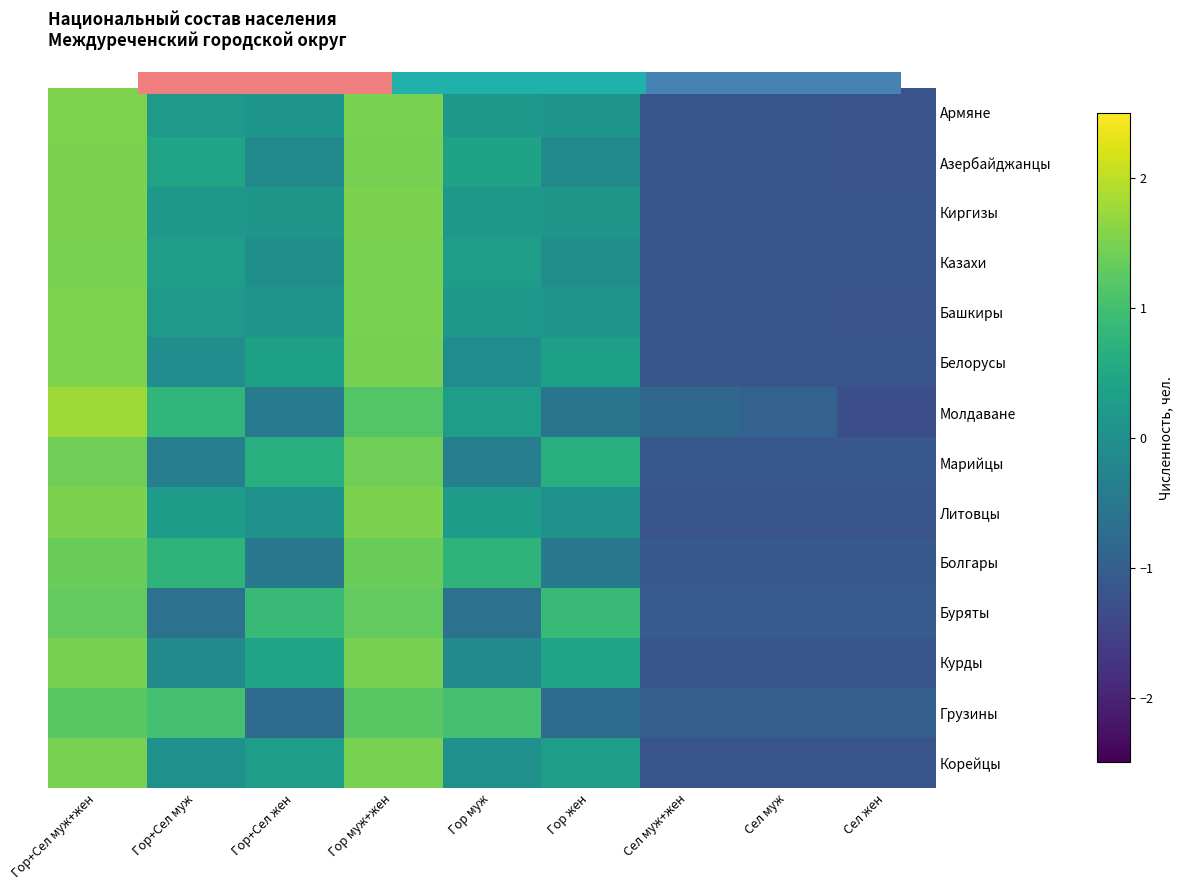

Reading left to right, list all the values displayed in this chart.

Армяне: Гор+Сел муж+жен=1.5	Гор+Сел муж=0.2	Гор+Сел жен=0.1	Гор муж+жен=1.5	Гор муж=0.2	Гор жен=0.1	Сел муж+жен=-1.2	Сел муж=-1.2	Сел жен=-1.2
Азербайджанцы: Гор+Сел муж+жен=1.5	Гор+Сел муж=0.4	Гор+Сел жен=-0.1	Гор муж+жен=1.5	Гор муж=0.4	Гор жен=-0.1	Сел муж+жен=-1.2	Сел муж=-1.2	Сел жен=-1.2
Киргизы: Гор+Сел муж+жен=1.5	Гор+Сел муж=0.2	Гор+Сел жен=0.1	Гор муж+жен=1.5	Гор муж=0.2	Гор жен=0.1	Сел муж+жен=-1.2	Сел муж=-1.2	Сел жен=-1.2
Казахи: Гор+Сел муж+жен=1.5	Гор+Сел муж=0.3	Гор+Сел жен=-0.0	Гор муж+жен=1.5	Гор муж=0.3	Гор жен=-0.0	Сел муж+жен=-1.2	Сел муж=-1.2	Сел жен=-1.2
Башкиры: Гор+Сел муж+жен=1.5	Гор+Сел муж=0.2	Гор+Сел жен=0.1	Гор муж+жен=1.5	Гор муж=0.2	Гор жен=0.1	Сел муж+жен=-1.2	Сел муж=-1.2	Сел жен=-1.2
Белорусы: Гор+Сел муж+жен=1.5	Гор+Сел муж=-0.0	Гор+Сел жен=0.3	Гор муж+жен=1.5	Гор муж=-0.1	Гор жен=0.3	Сел муж+жен=-1.2	Сел муж=-1.2	Сел жен=-1.2
Молдаване: Гор+Сел муж+жен=1.8	Гор+Сел муж=0.8	Гор+Сел жен=-0.4	Гор муж+жен=1.2	Гор муж=0.3	Гор жен=-0.6	Сел муж+жен=-0.8	Сел муж=-0.9	Сел жен=-1.3
Марийцы: Гор+Сел муж+жен=1.4	Гор+Сел муж=-0.4	Гор+Сел жен=0.6	Гор муж+жен=1.4	Гор муж=-0.4	Гор жен=0.6	Сел муж+жен=-1.1	Сел муж=-1.1	Сел жен=-1.1
Литовцы: Гор+Сел муж+жен=1.5	Гор+Сел муж=0.3	Гор+Сел жен=0.0	Гор муж+жен=1.5	Гор муж=0.3	Гор жен=0.0	Сел муж+жен=-1.2	Сел муж=-1.2	Сел жен=-1.2
Болгары: Гор+Сел муж+жен=1.4	Гор+Сел муж=0.8	Гор+Сел жен=-0.5	Гор муж+жен=1.4	Гор муж=0.8	Гор жен=-0.5	Сел муж+жен=-1.1	Сел муж=-1.1	Сел жен=-1.1
Буряты: Гор+Сел муж+жен=1.3	Гор+Сел муж=-0.6	Гор+Сел жен=0.9	Гор муж+жен=1.3	Гор муж=-0.6	Гор жен=0.9	Сел муж+жен=-1.0	Сел муж=-1.0	Сел жен=-1.0
Курды: Гор+Сел муж+жен=1.5	Гор+Сел муж=-0.1	Гор+Сел жен=0.4	Гор муж+жен=1.5	Гор муж=-0.1	Гор жен=0.4	Сел муж+жен=-1.2	Сел муж=-1.2	Сел жен=-1.2
Грузины: Гор+Сел муж+жен=1.2	Гор+Сел муж=1.0	Гор+Сел жен=-0.8	Гор муж+жен=1.2	Гор муж=1.0	Гор жен=-0.8	Сел муж+жен=-1.0	Сел муж=-1.0	Сел жен=-1.0
Корейцы: Гор+Сел муж+жен=1.5	Гор+Сел муж=0.0	Гор+Сел жен=0.3	Гор муж+жен=1.5	Гор муж=0.0	Гор жен=0.3	Сел муж+жен=-1.2	Сел муж=-1.2	Сел жен=-1.2